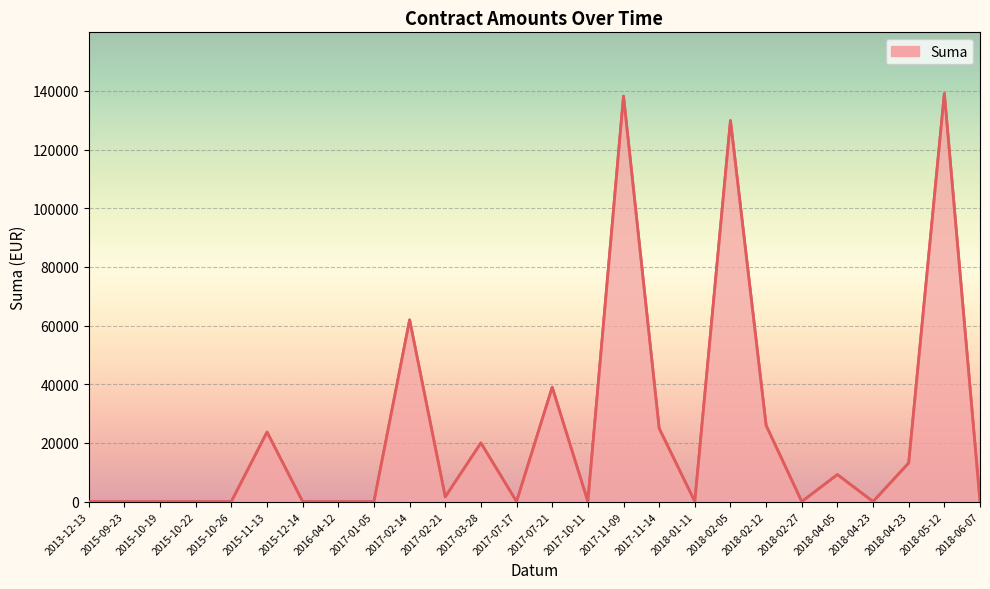

The chart shows a value of 0.0 at 2018-01-11. True or false?

True